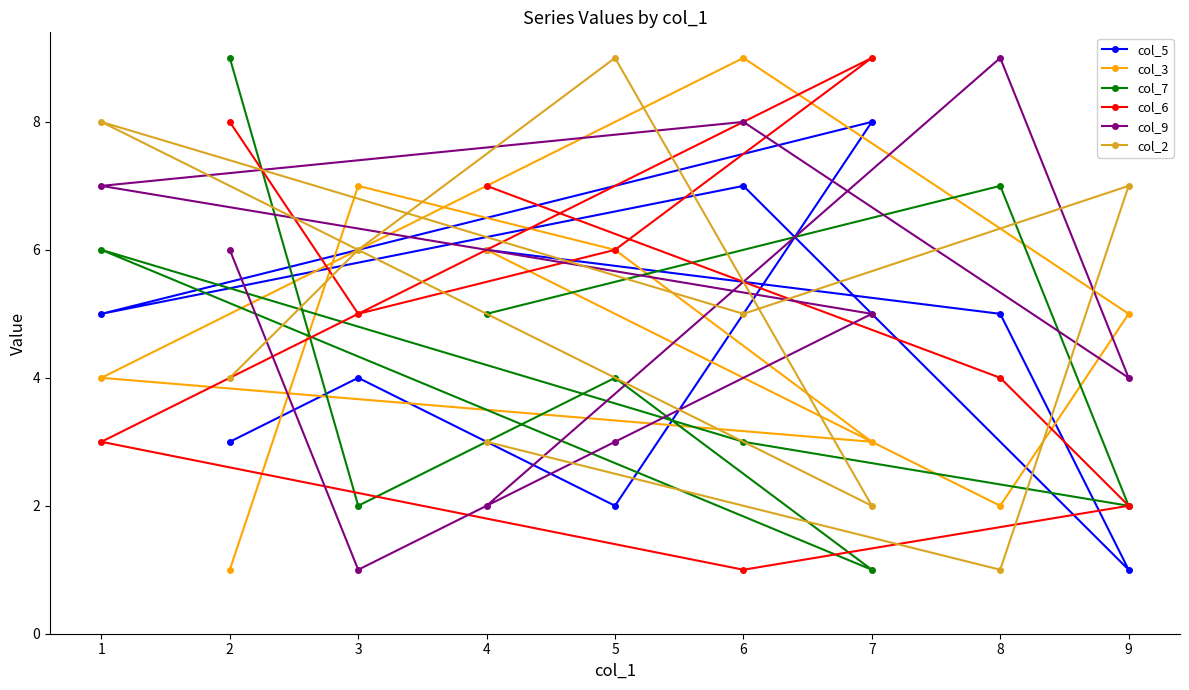

Reading right to left, what are all the values shown in this chart?

col_5: 9=1	8=5	7=8	6=7	5=2	4=6	3=4	2=3	1=5
col_3: 9=5	8=2	7=3	6=9	5=6	4=6	3=7	2=1	1=4
col_7: 9=2	8=7	7=1	6=3	5=4	4=5	3=2	2=9	1=6
col_6: 9=2	8=4	7=9	6=1	5=6	4=7	3=5	2=8	1=3
col_9: 9=4	8=9	7=5	6=8	5=3	4=2	3=1	2=6	1=7
col_2: 9=7	8=1	7=2	6=5	5=9	4=3	3=6	2=4	1=8